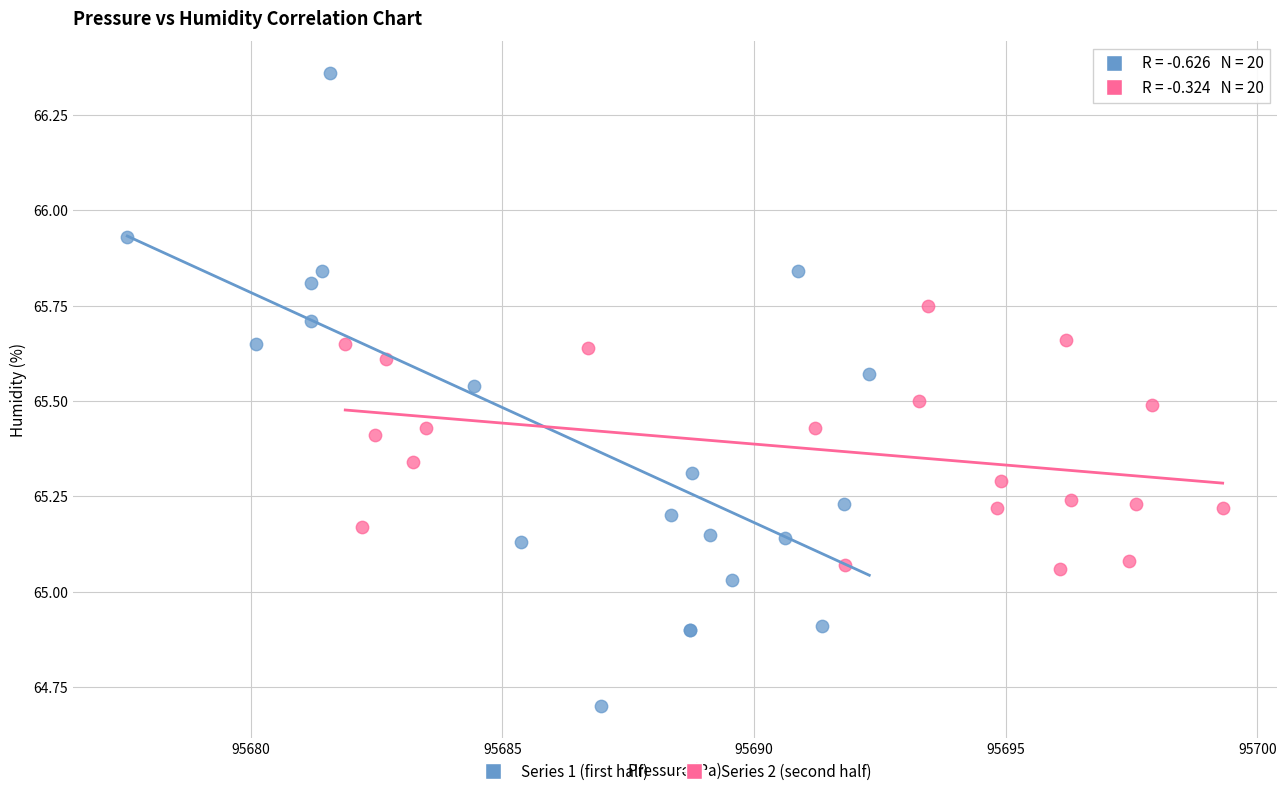

Which series contains the lowest Y value?

Series 1 (first half)